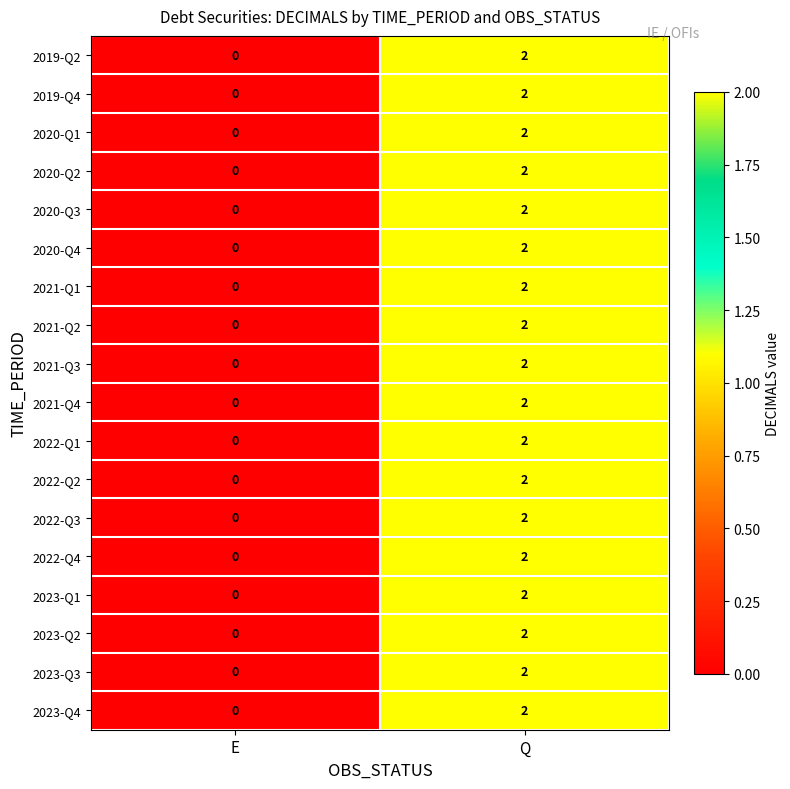

At which label is 2023-Q1 closest to 1?

E